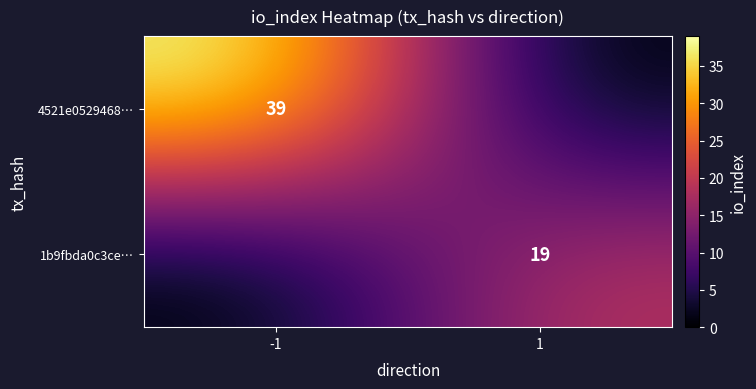

At which category does the chart reach its minimum across all series?

1